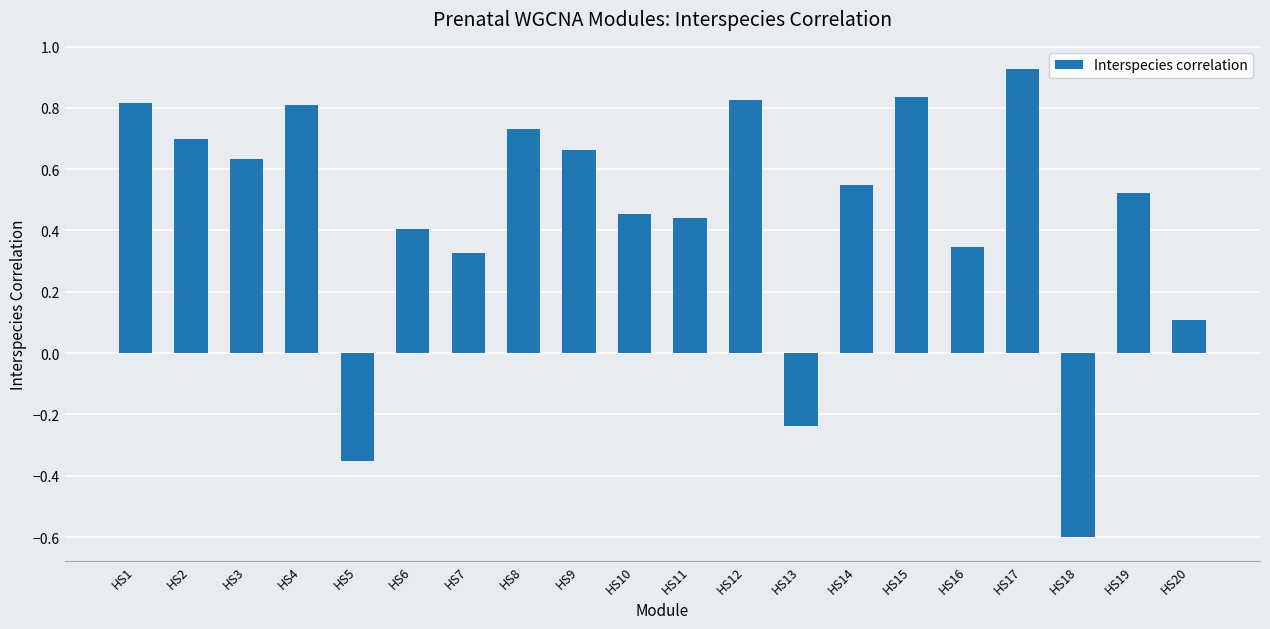

What is the difference between the second highest and second lowest values?

1.2